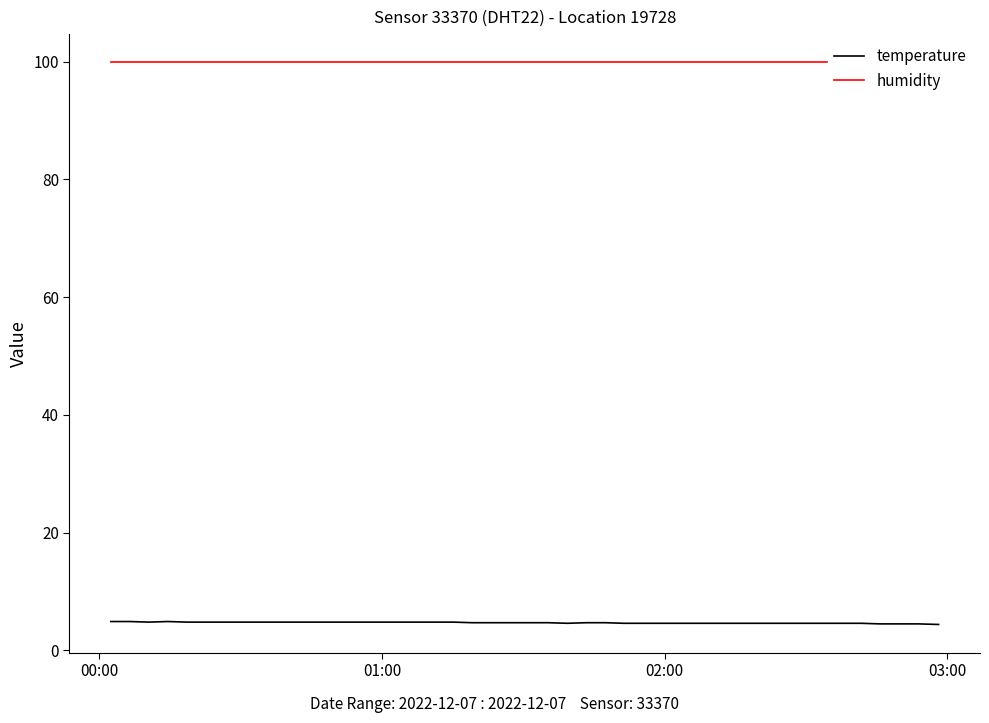

What is the lowest value of the temperature series?

4.4